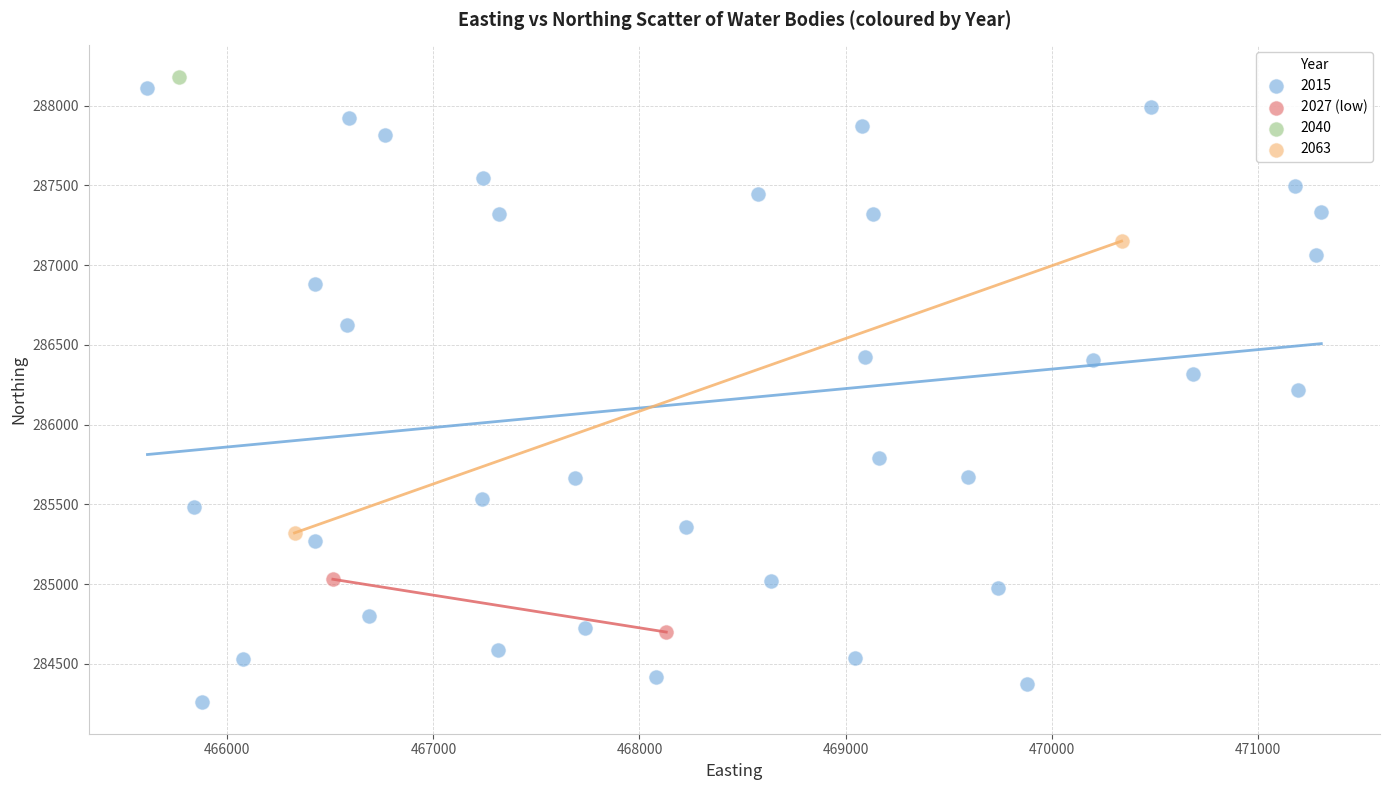

What are all the series names shown in the legend?

2015, 2027 (low), 2040, 2063